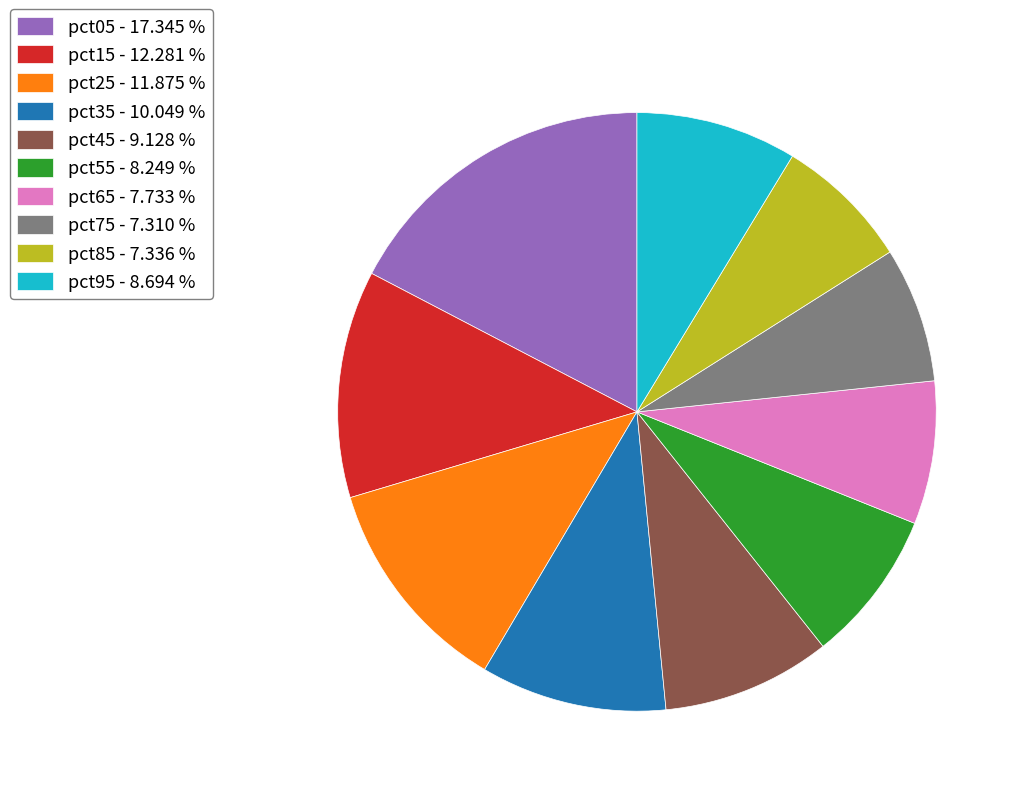

Is pct75 the majority of the pie?

No